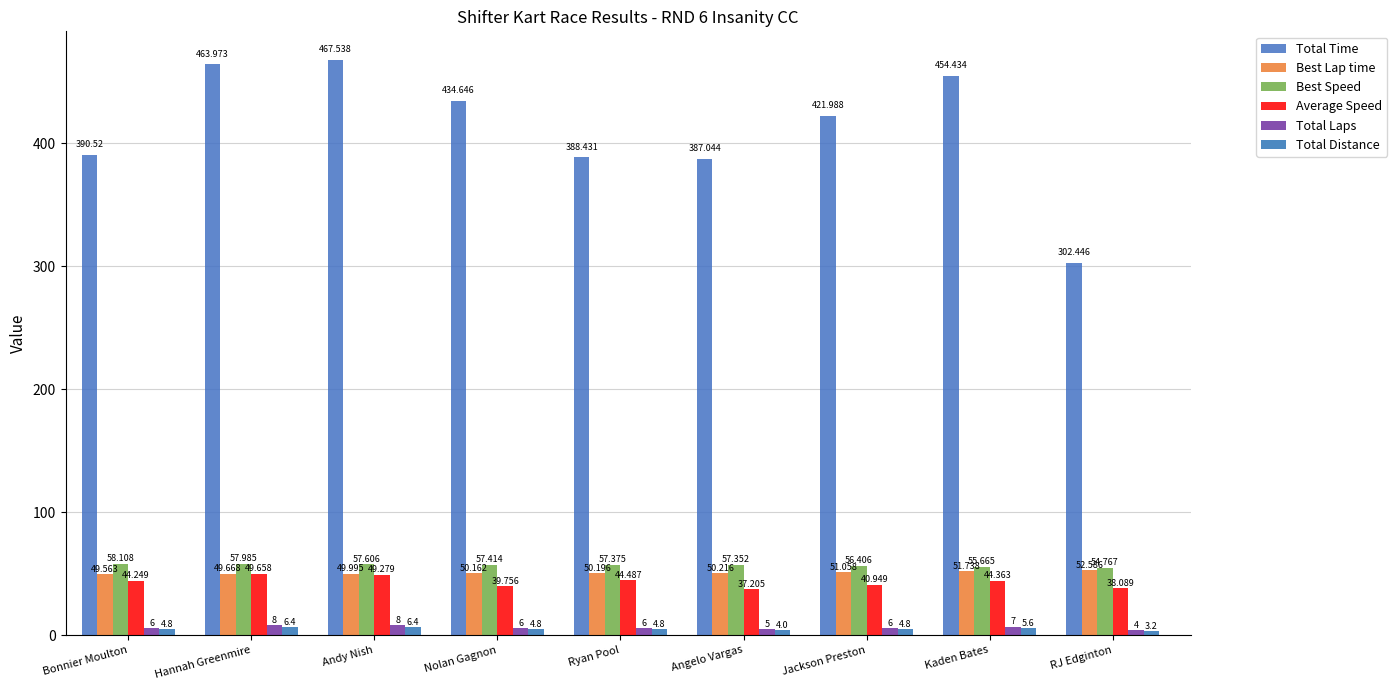

Reading left to right, transcribe all the data shown in this chart.

Total Time: Bonnier Moulton=390.5	Hannah Greenmire=464.0	Andy Nish=467.5	Nolan Gagnon=434.6	Ryan Pool=388.4	Angelo Vargas=387.0	Jackson Preston=422.0	Kaden Bates=454.4	RJ Edginton=302.4
Best Lap time: Bonnier Moulton=49.6	Hannah Greenmire=49.7	Andy Nish=50.0	Nolan Gagnon=50.2	Ryan Pool=50.2	Angelo Vargas=50.2	Jackson Preston=51.1	Kaden Bates=51.7	RJ Edginton=52.6
Best Speed: Bonnier Moulton=58.1	Hannah Greenmire=58.0	Andy Nish=57.6	Nolan Gagnon=57.4	Ryan Pool=57.4	Angelo Vargas=57.4	Jackson Preston=56.4	Kaden Bates=55.7	RJ Edginton=54.8
Average Speed: Bonnier Moulton=44.2	Hannah Greenmire=49.7	Andy Nish=49.3	Nolan Gagnon=39.8	Ryan Pool=44.5	Angelo Vargas=37.2	Jackson Preston=40.9	Kaden Bates=44.4	RJ Edginton=38.1
Total Laps: Bonnier Moulton=6.0	Hannah Greenmire=8.0	Andy Nish=8.0	Nolan Gagnon=6.0	Ryan Pool=6.0	Angelo Vargas=5.0	Jackson Preston=6.0	Kaden Bates=7.0	RJ Edginton=4.0
Total Distance: Bonnier Moulton=4.8	Hannah Greenmire=6.4	Andy Nish=6.4	Nolan Gagnon=4.8	Ryan Pool=4.8	Angelo Vargas=4.0	Jackson Preston=4.8	Kaden Bates=5.6	RJ Edginton=3.2